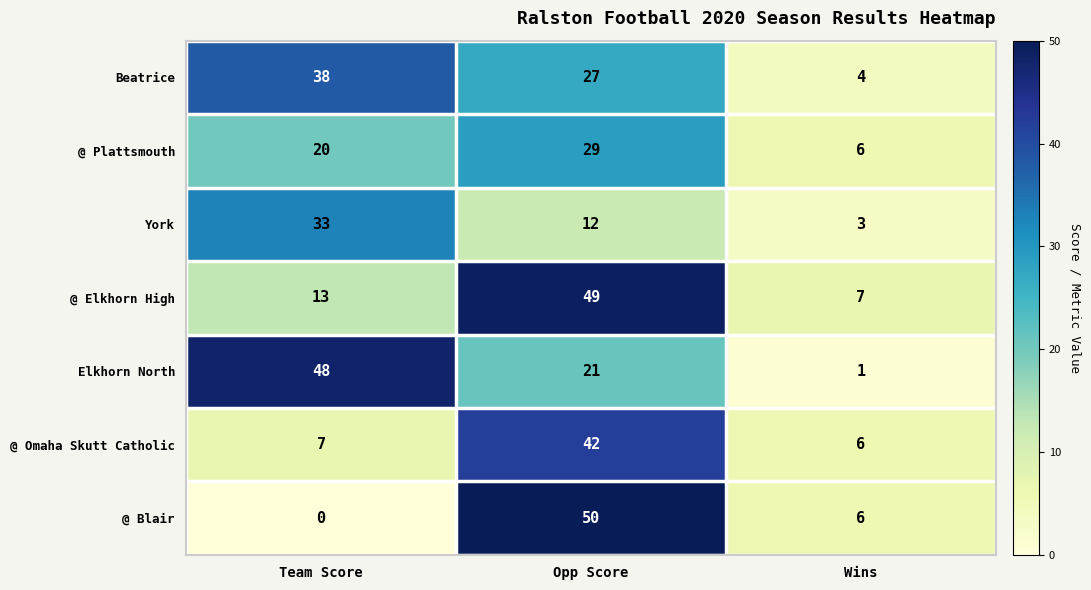

The value of @ Omaha Skutt Catholic at Team Score is 10. True or false?

False